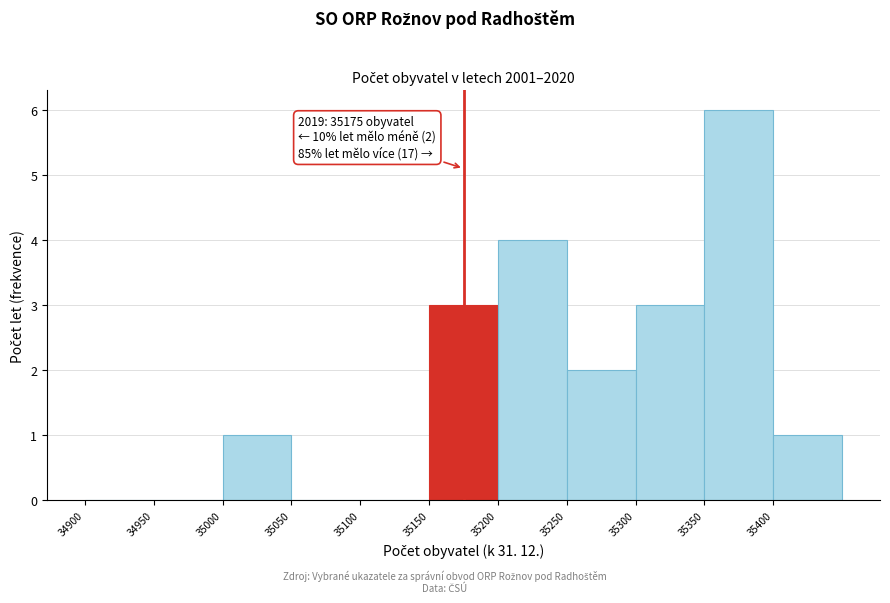

Which range on the x-axis has the tallest bar?

35350 to 35400